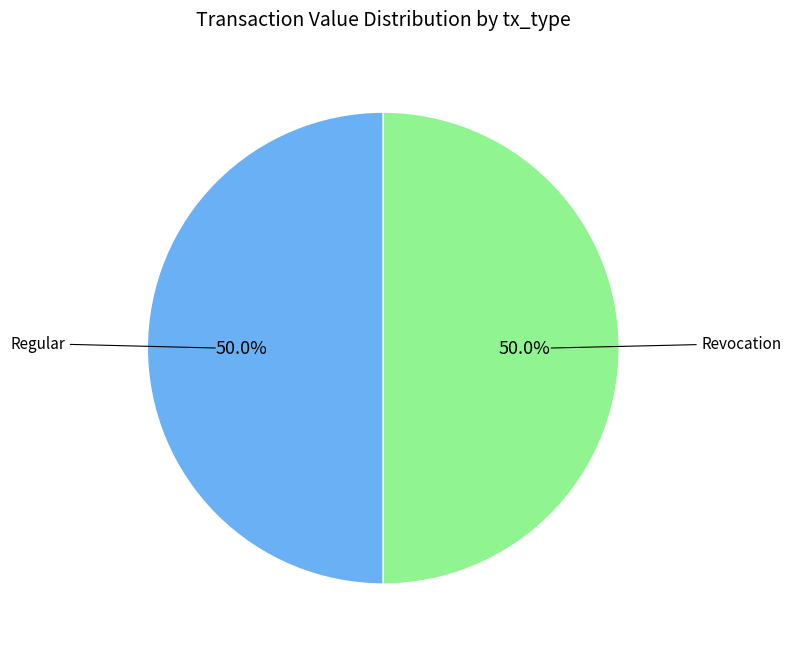

To the nearest percent, what is the average slice percentage?

50%